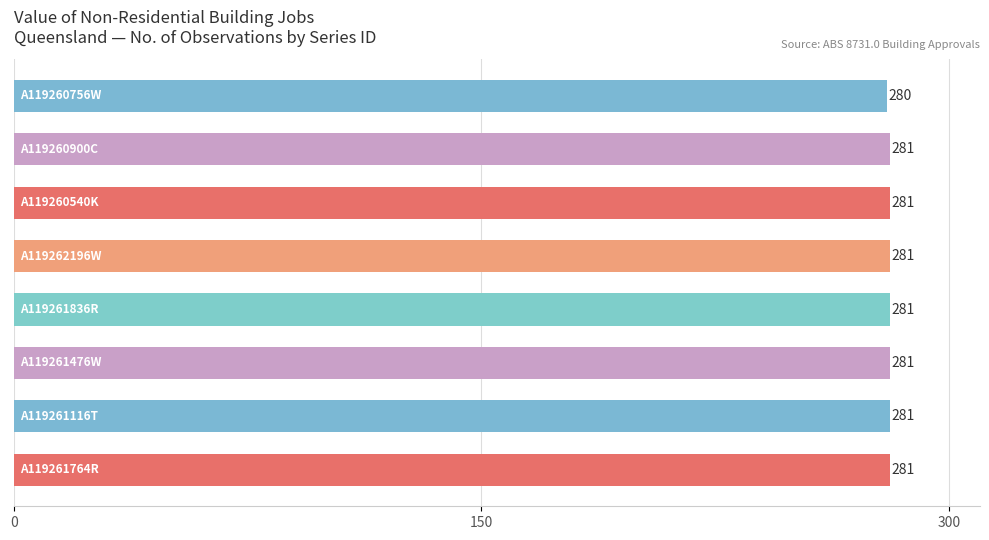

What is the smallest value displayed?

280